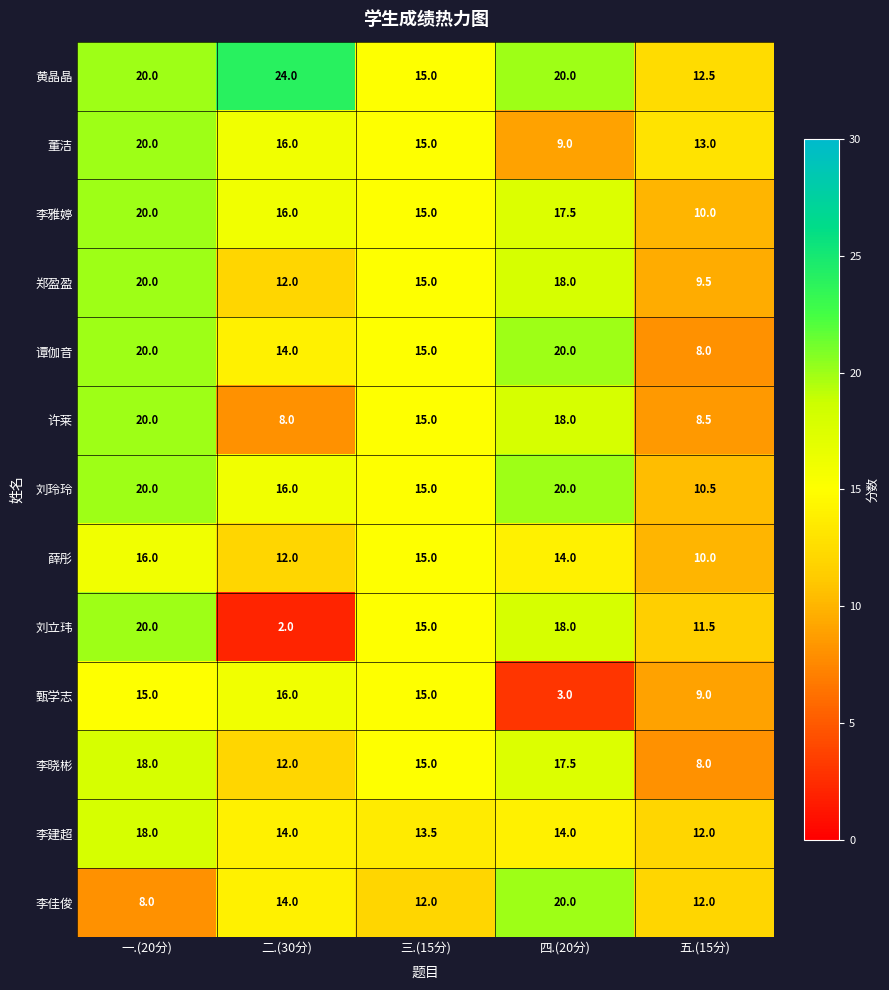

The value of 刘立玮 at 三.(15分) is 24.0. True or false?

False